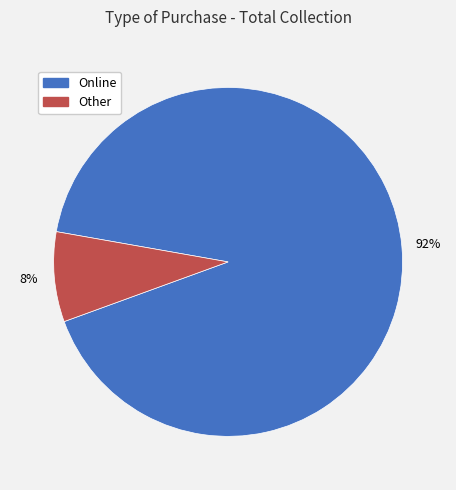

The Other slice represents 23% of the pie. True or false?

False